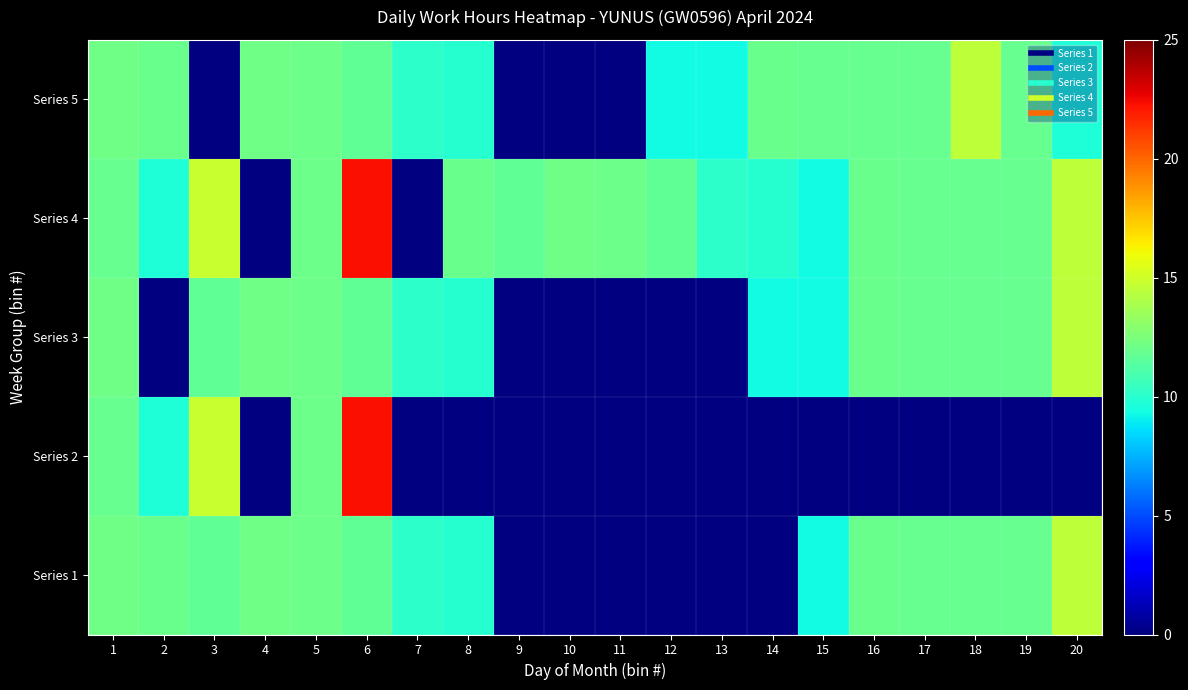

How many series are shown in this chart?

5